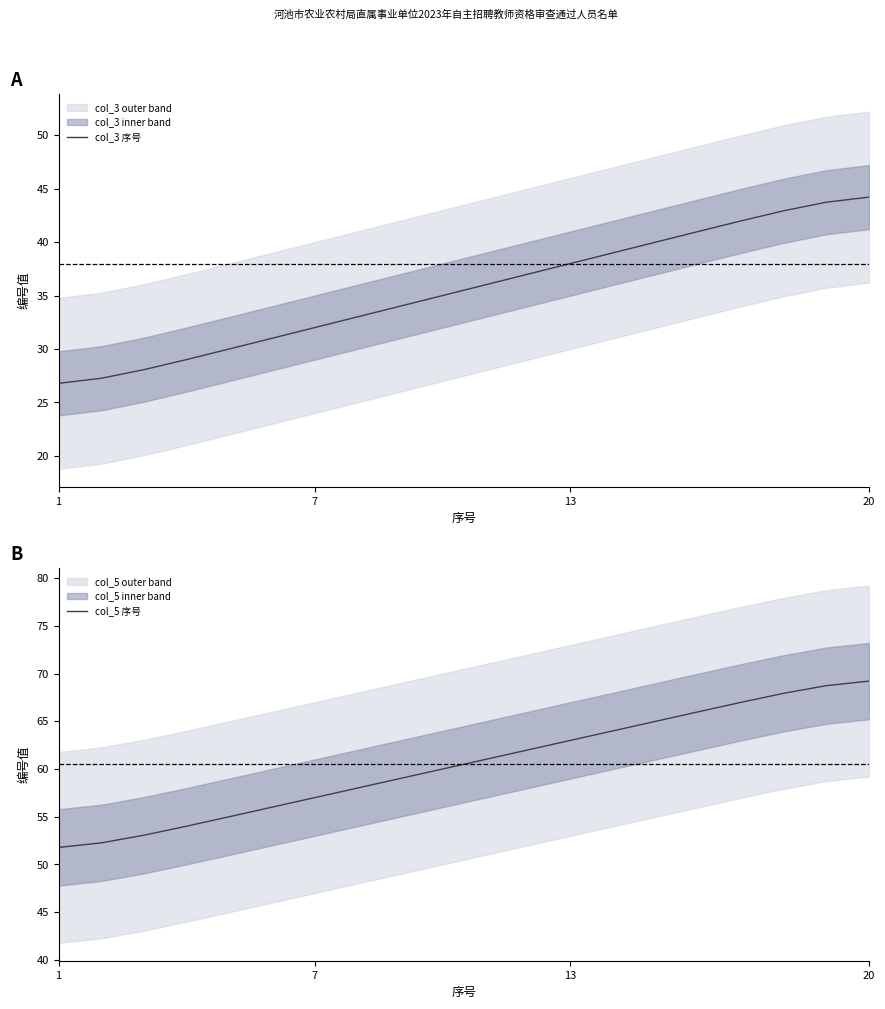

What is the highest value of the col_3 序号 series?

44.2